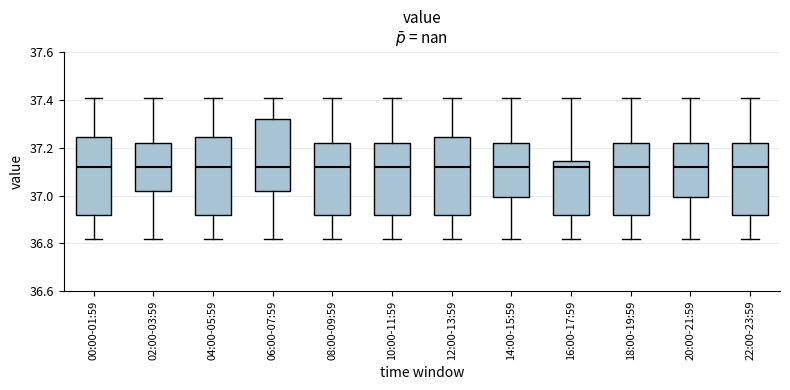

Where does the lower whisker of the box for 12:00-13:59 end on the y-axis? The values are not printed on the chart, so give them approximately, as read against the axis.

36.82